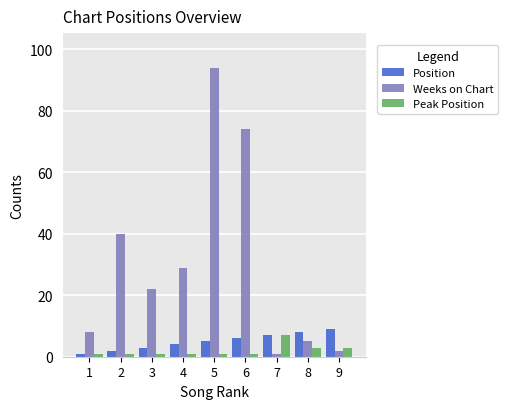

The Weeks on Chart series shows 115 at 6. True or false?

False